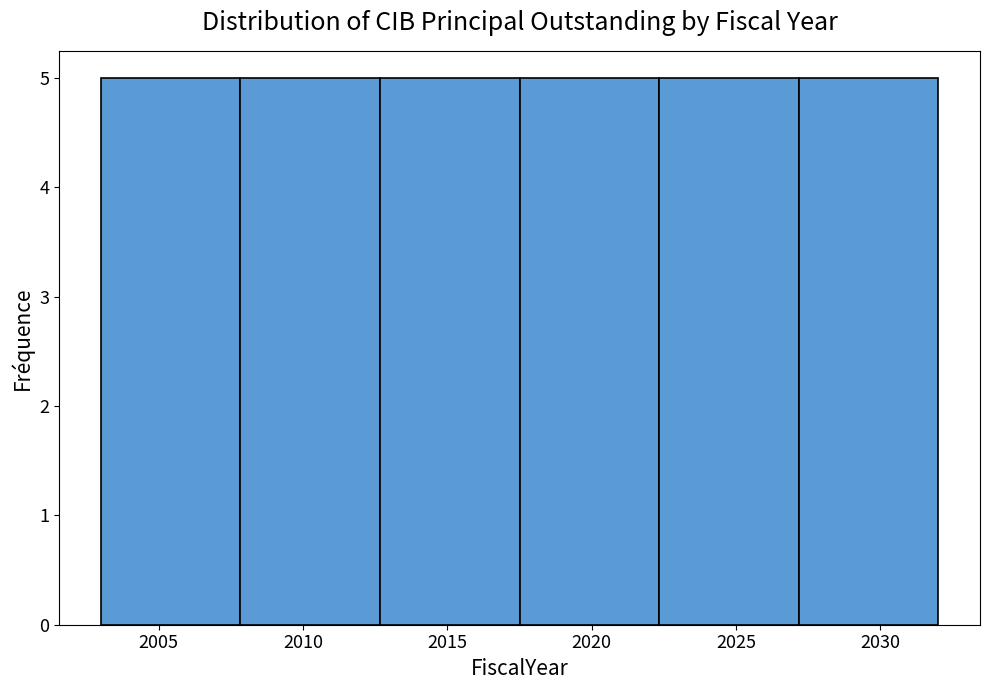

Reading left to right, transcribe this chart: for each bar, give the range it covers on the x-axis and its height. Neither the bar edges nor the heights are printed on the chart, so give them approximately, as read against the axes.

2003.0 to 2008.0: 5
2008.0 to 2012.5: 5
2012.5 to 2017.5: 5
2017.5 to 2022.5: 5
2022.5 to 2027.0: 5
2027.0 to 2032.0: 5